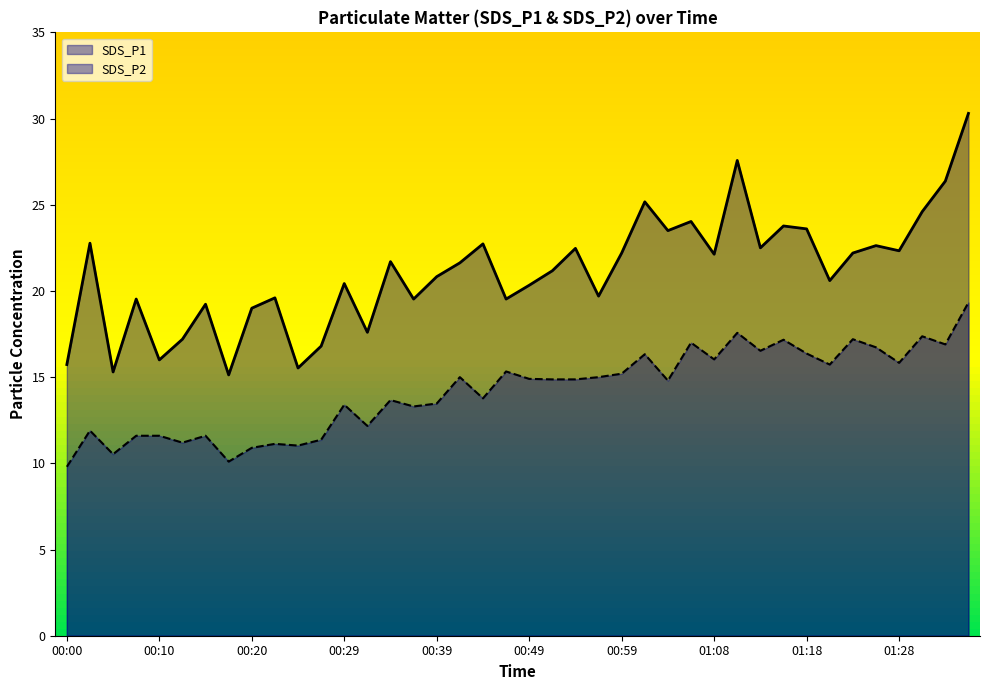

What is the total value across all series at 00:27?

28.2